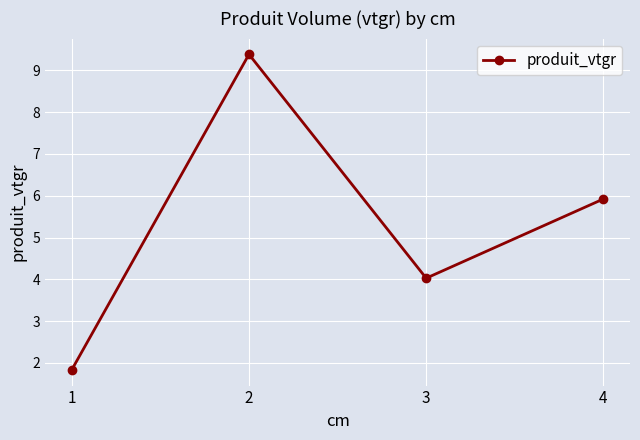

Reading left to right, transcribe all the data shown in this chart.

1=1.8	2=9.4	3=4.0	4=5.9